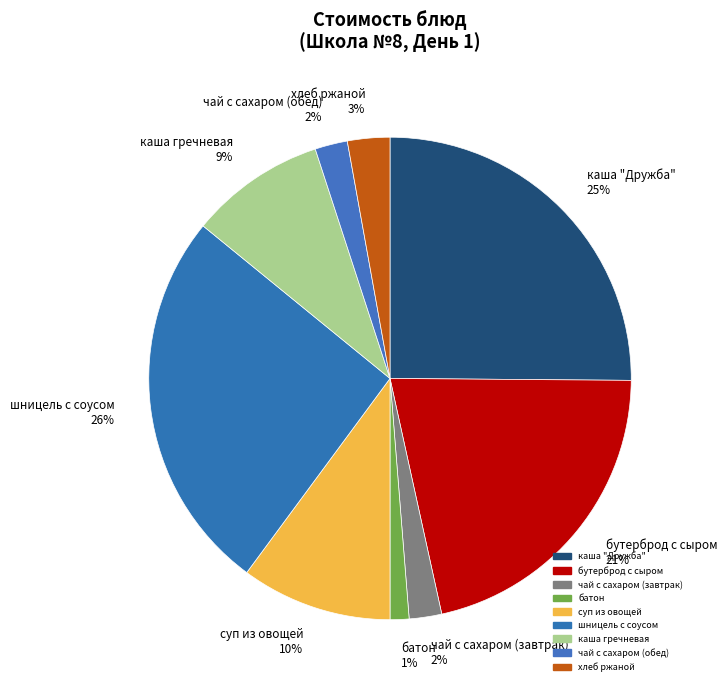

Count the number of slices in the pie.

9